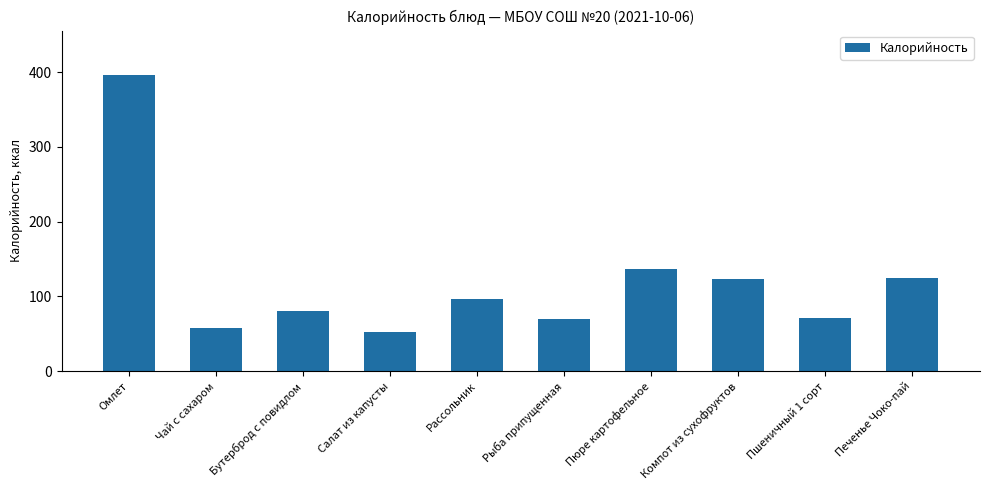

What is the sum of the values at Пюре картофельное and Бутерброд с повидлом?

218.1